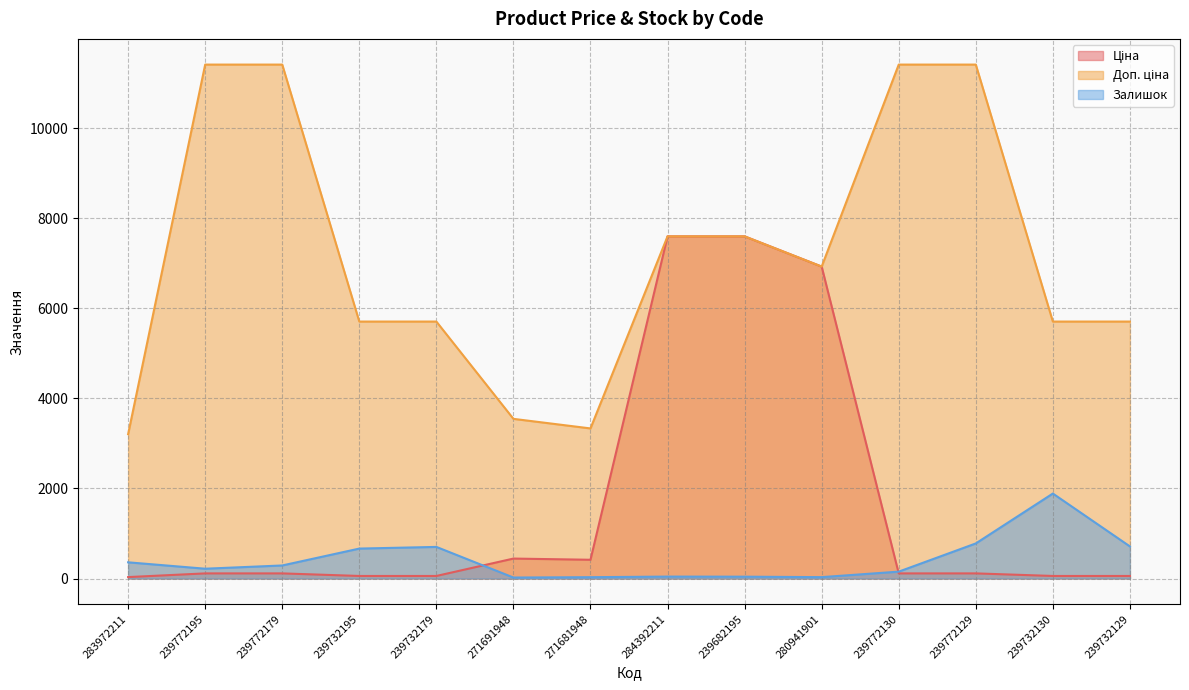

What are all the series names shown in the legend?

Ціна, Доп. ціна, Залишок